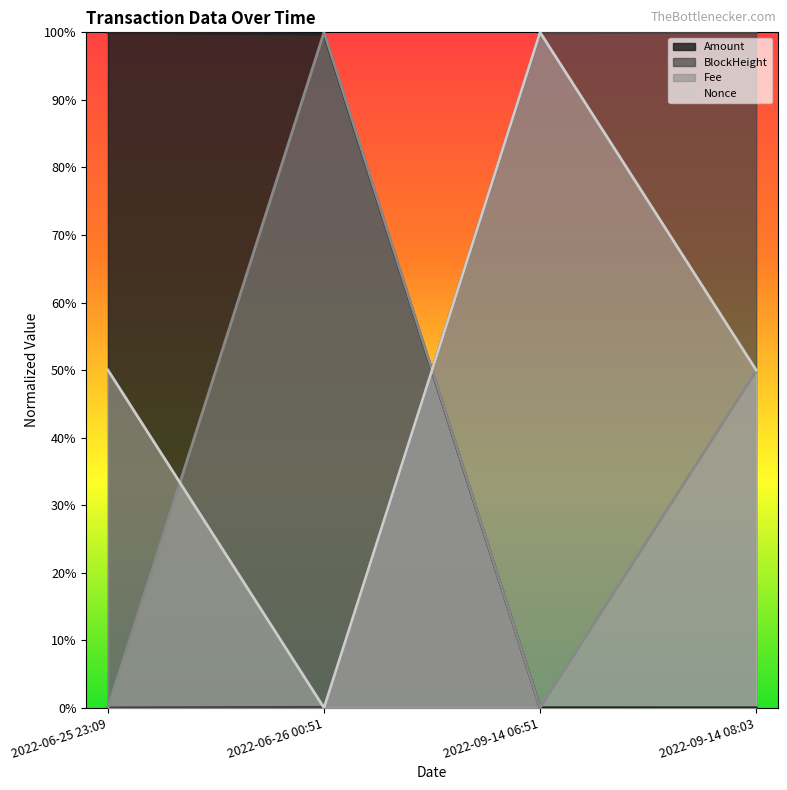

How many data points does each series have?

4